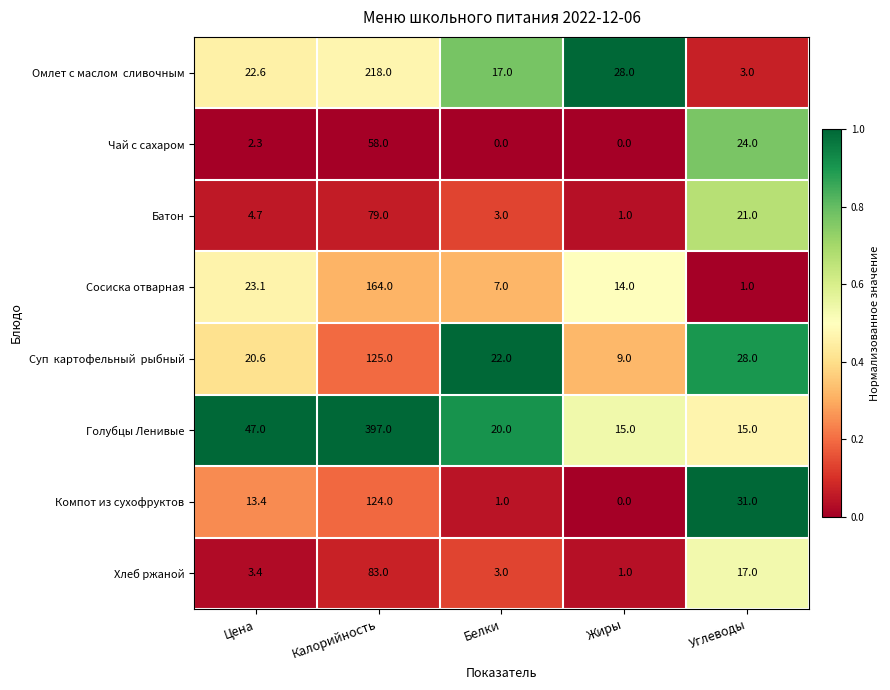

At which category is the sum across all series the highest?

Калорийность